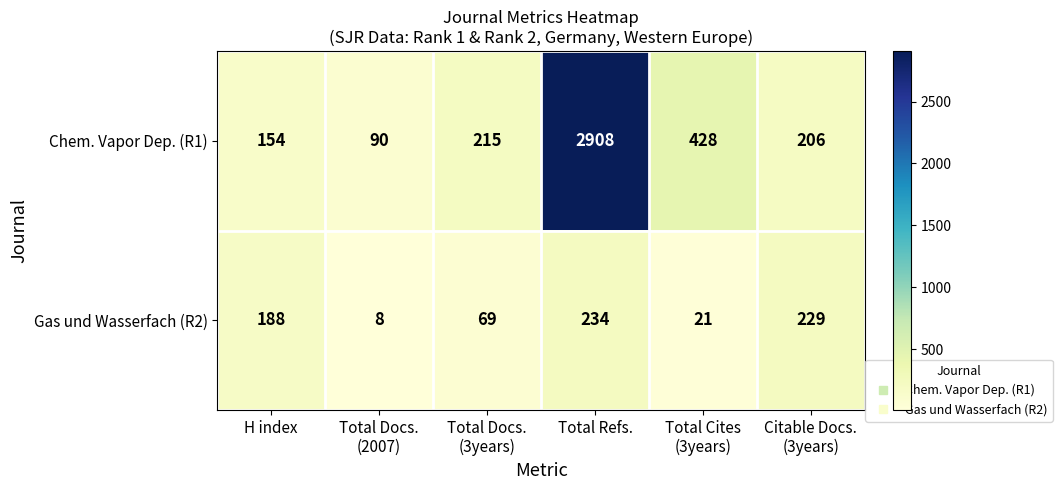

At which category does the chart reach its peak across all series?

Total Refs.